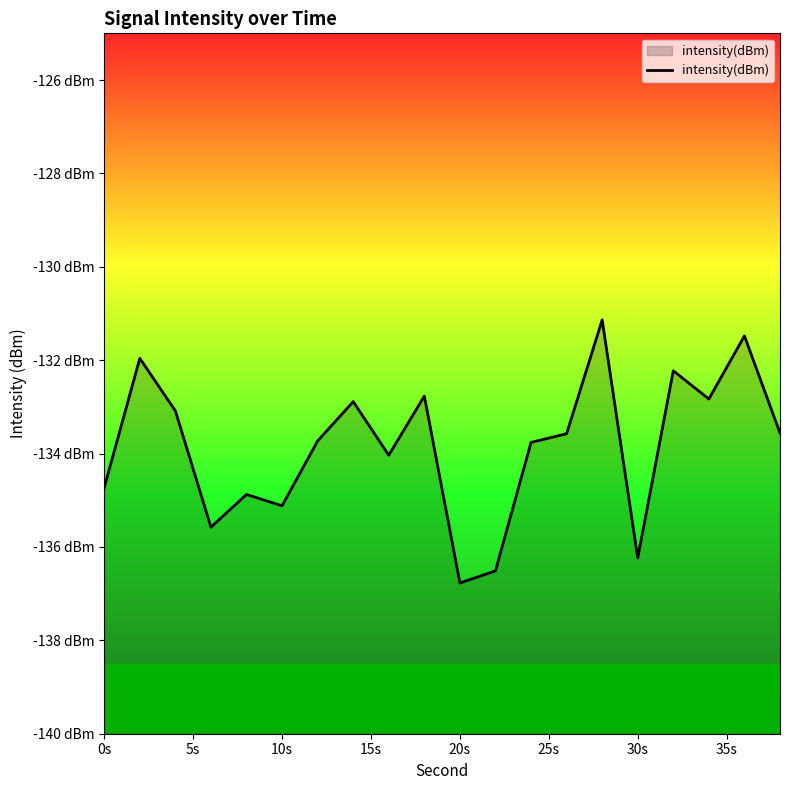

Reading right to left, transcribe all the data shown in this chart.

-133.6	-131.5	-132.8	-132.2	-136.2	-131.1	-133.6	-133.8	-136.5	-136.8	-132.8	-134.0	-132.9	-133.7	-135.1	-134.9	-135.6	-133.1	-132.0	-134.7